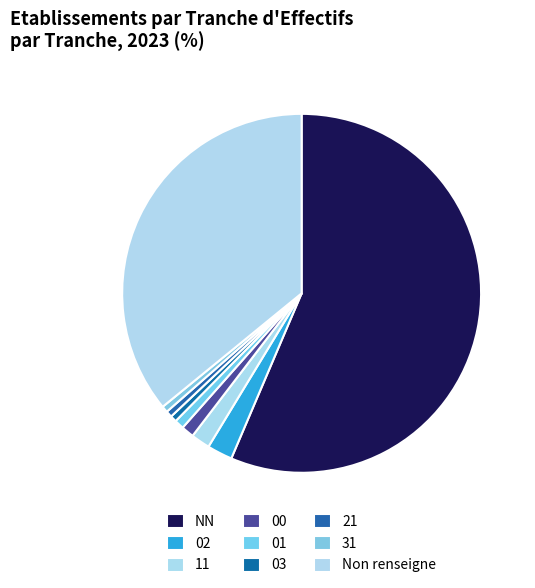

Which category accounts for the majority?

NN